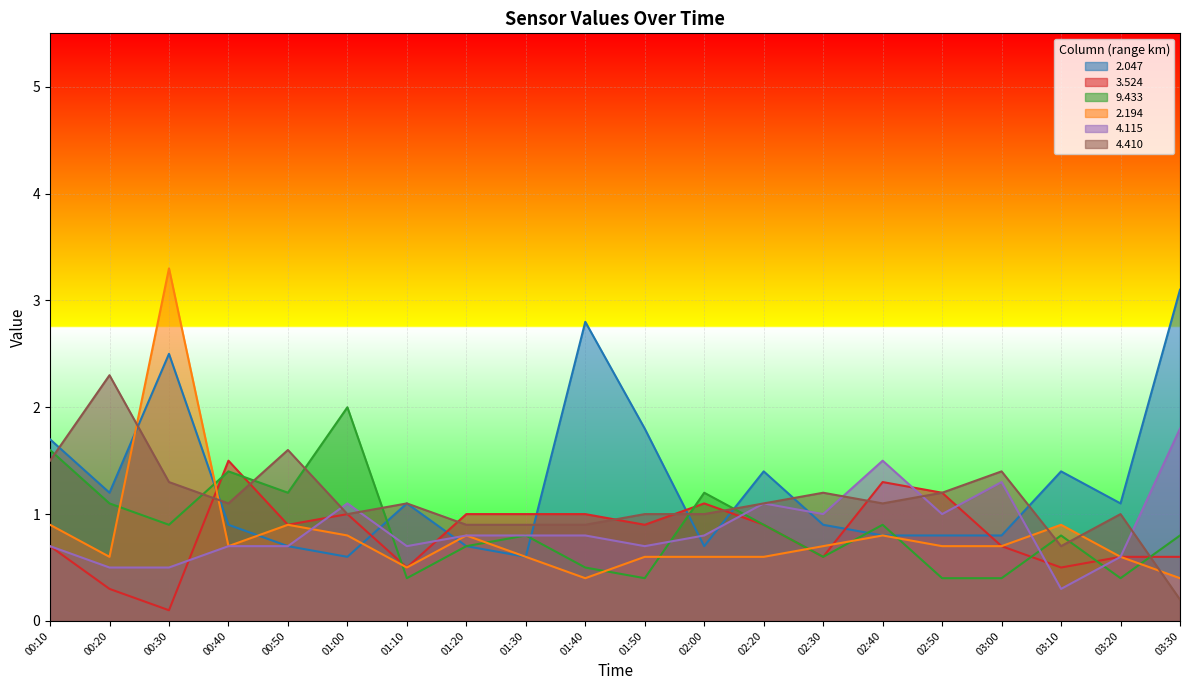

At which label does 4.410 first exceed 1?

00:10